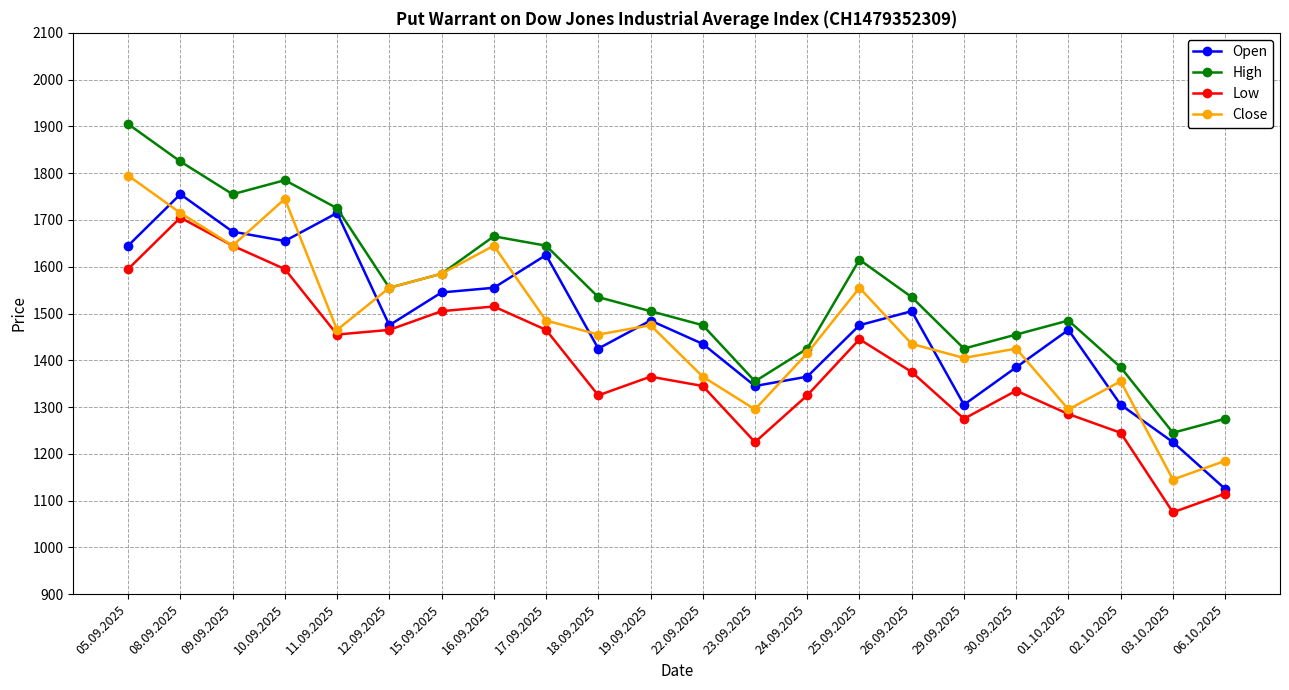

In Close, how many points are lower than both neighbors (excluding endpoints)?

7